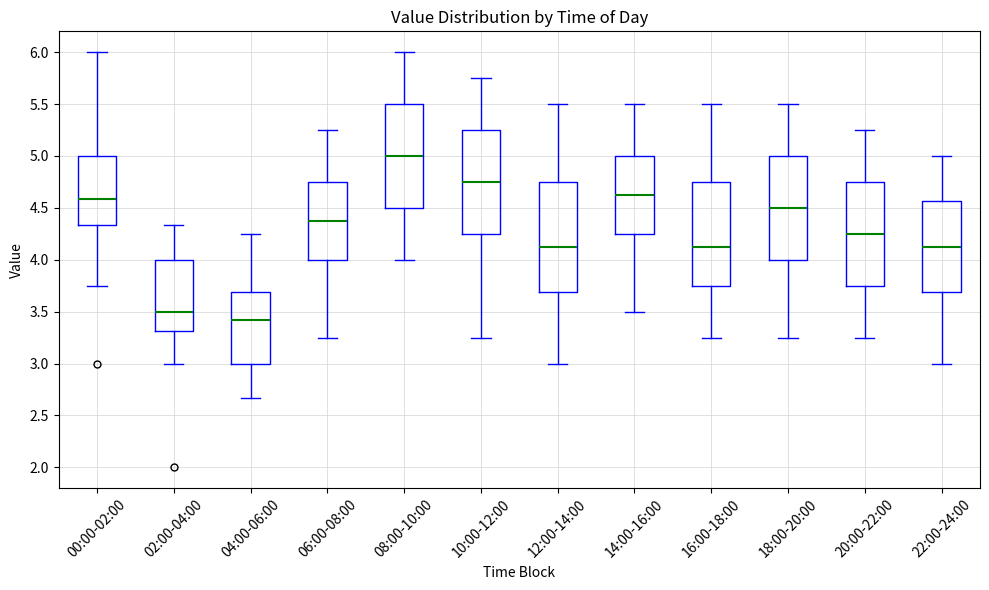

Which box is the tallest, from its lower edge to its upper edge?

12:00-14:00